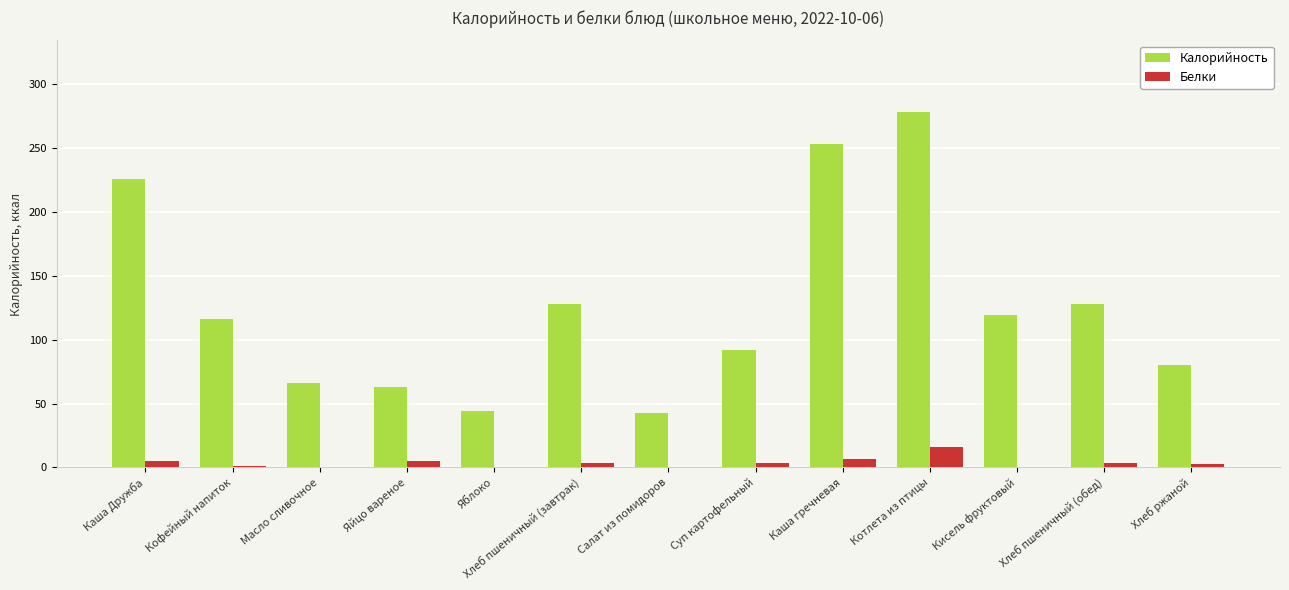

Between Суп картофельный and Хлеб ржаной, which series saw the biggest shift?

Калорийность